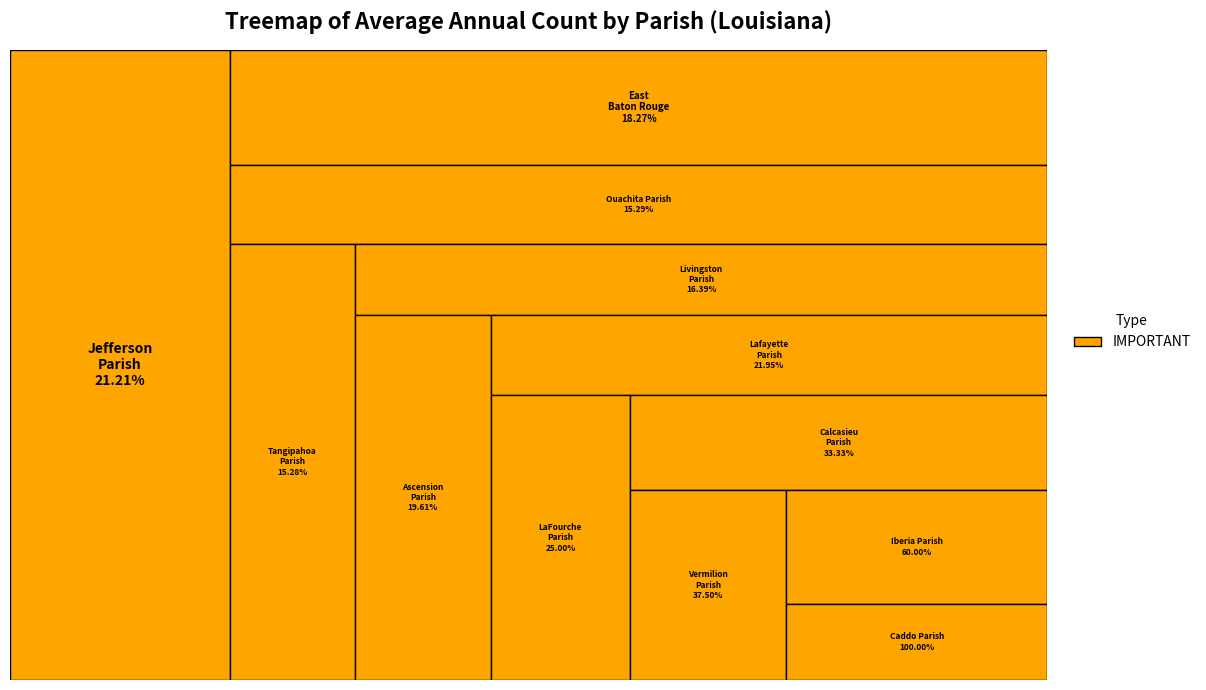

Is it true that Jefferson Parish is 36% of the pie?

False